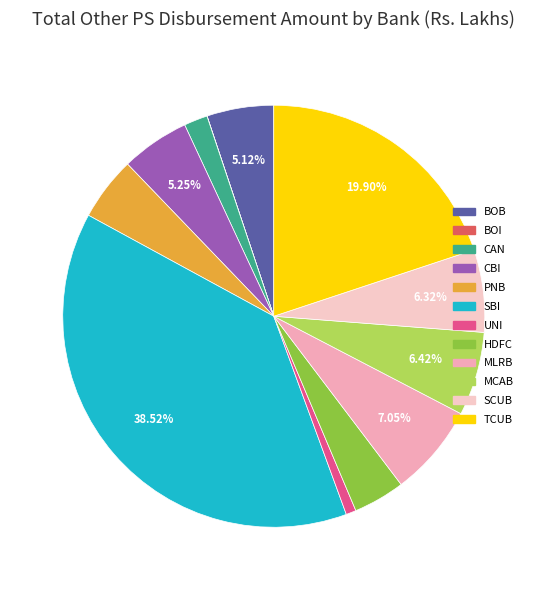

How many segments does this pie chart have?

12